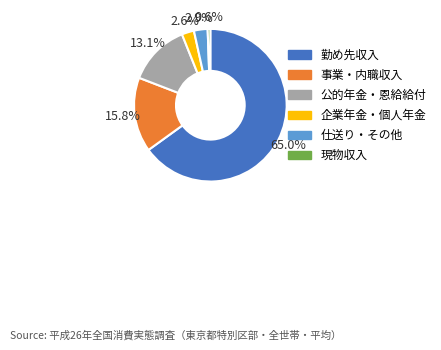

Is there any slice that represents more than half of the pie?

Yes